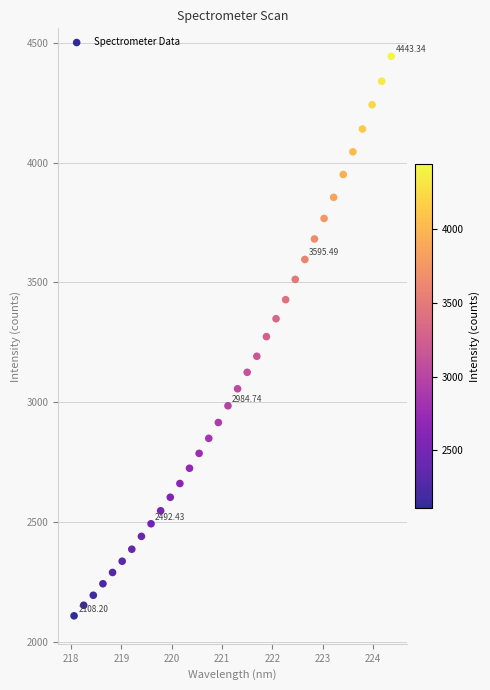

What is the range of Y values (max minus min)?

2335.1